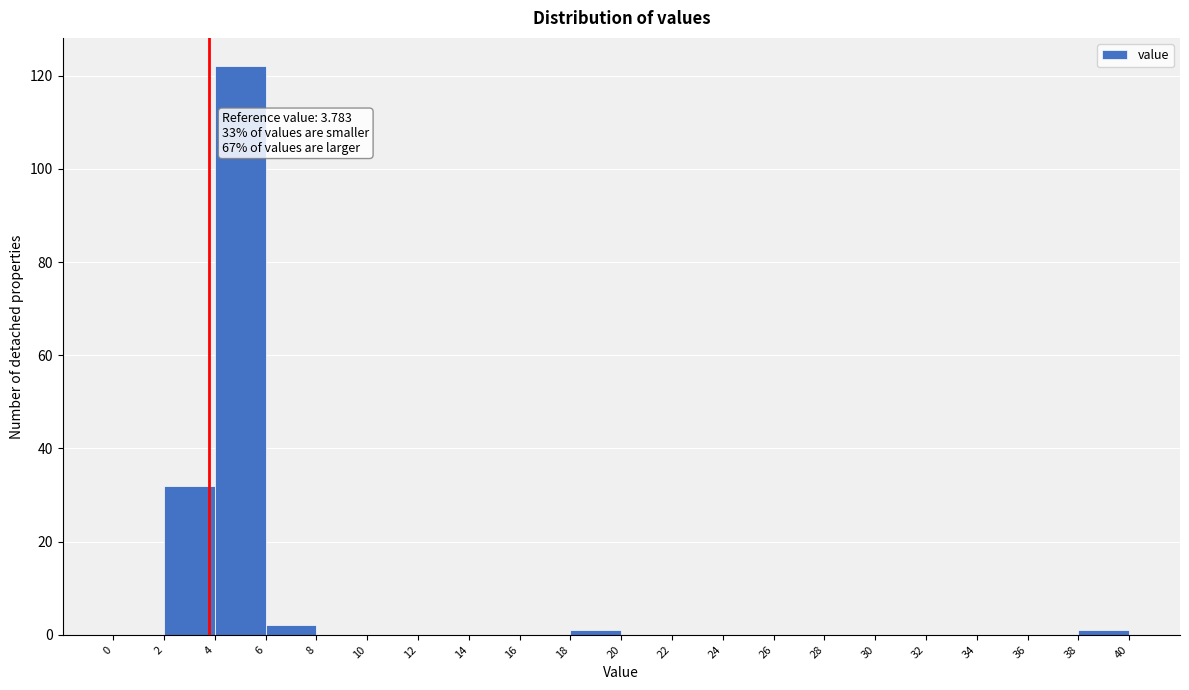

Over which range of the x-axis is the bar tallest?

4 to 6